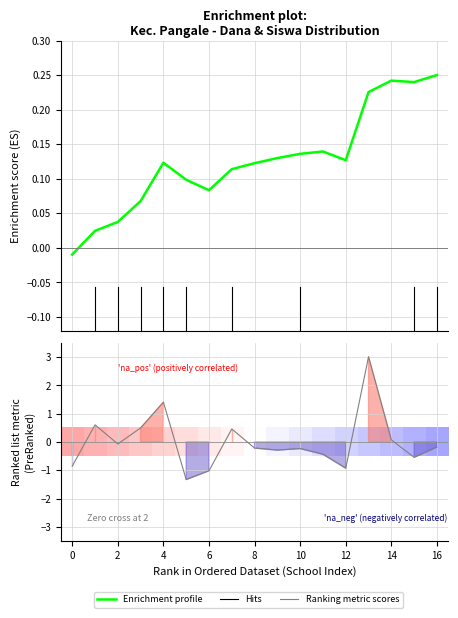

What is the value of the Ranking metric scores point at the 7th from the left?

-1.0